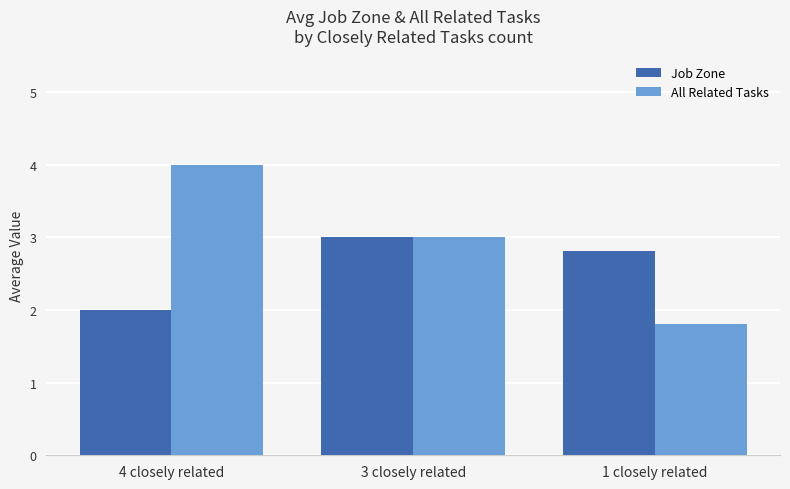

How many bars are there in total?

6